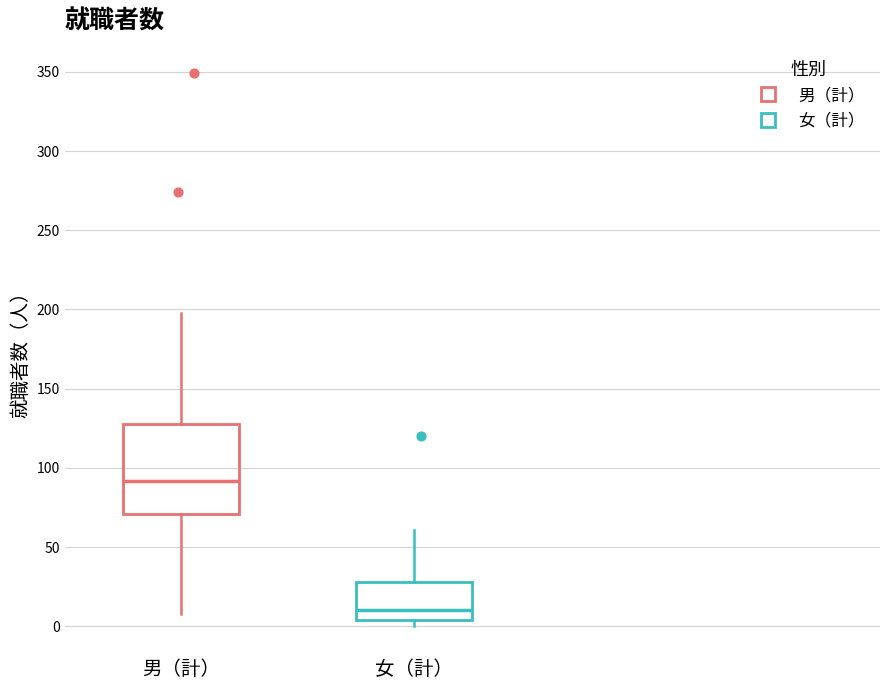

Which box has the lowest median line?

女（計）